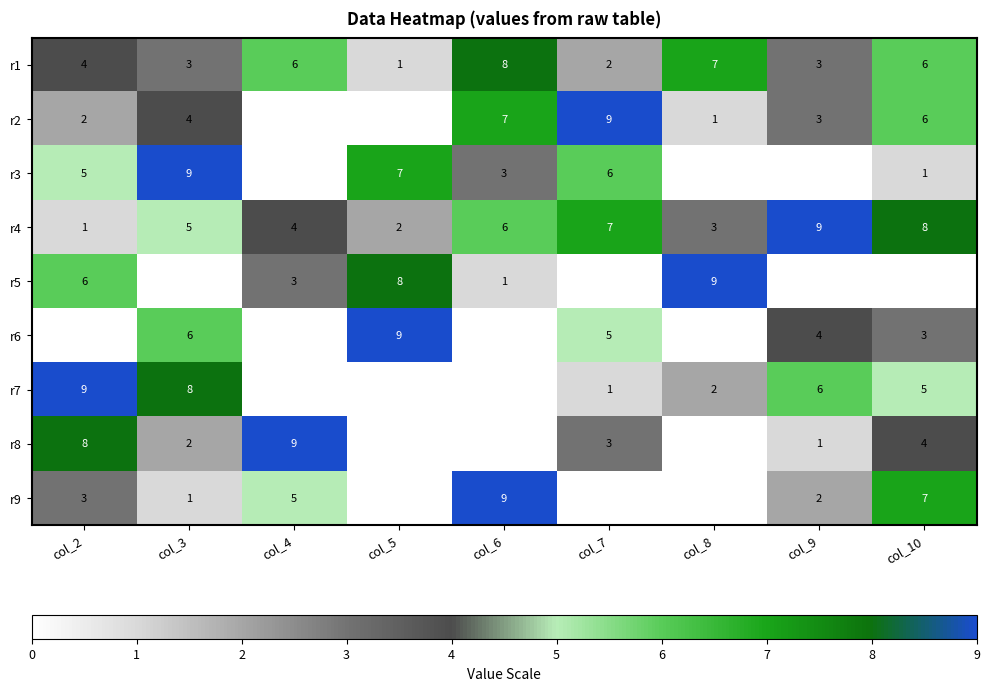

Which category has the highest value in the r4 series?

col_9